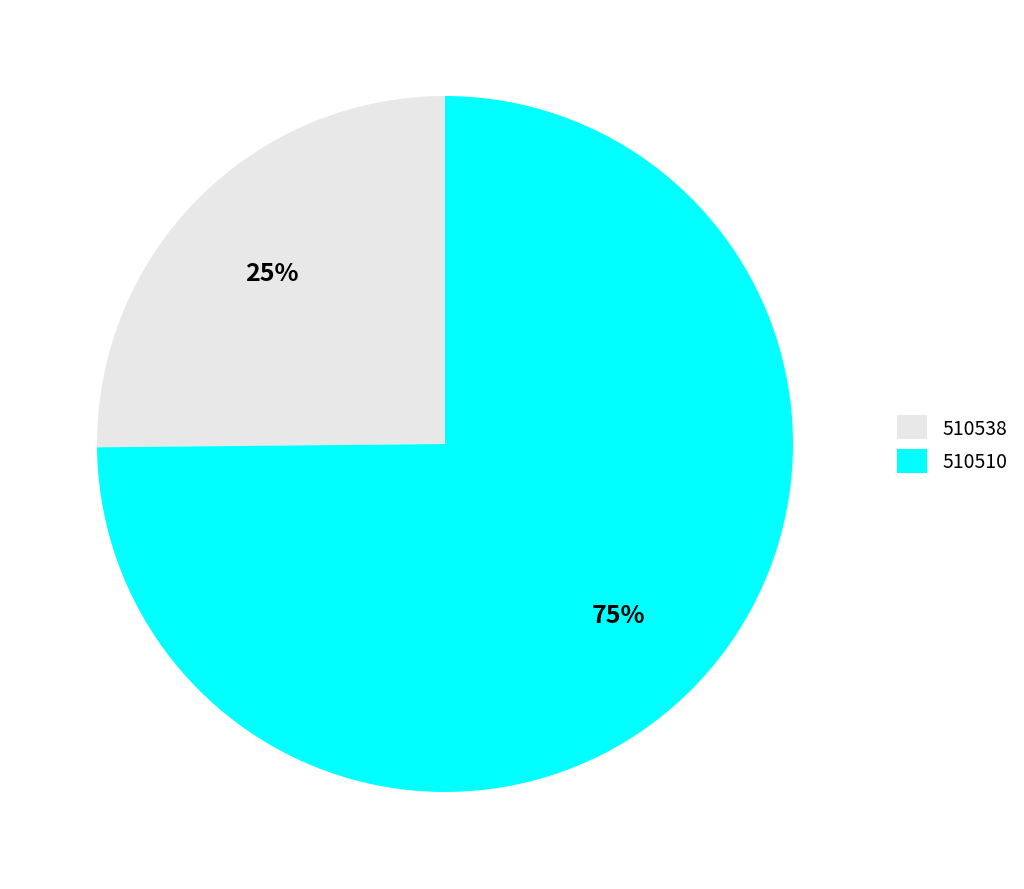

Does 510538 represent more than half of the total?

No